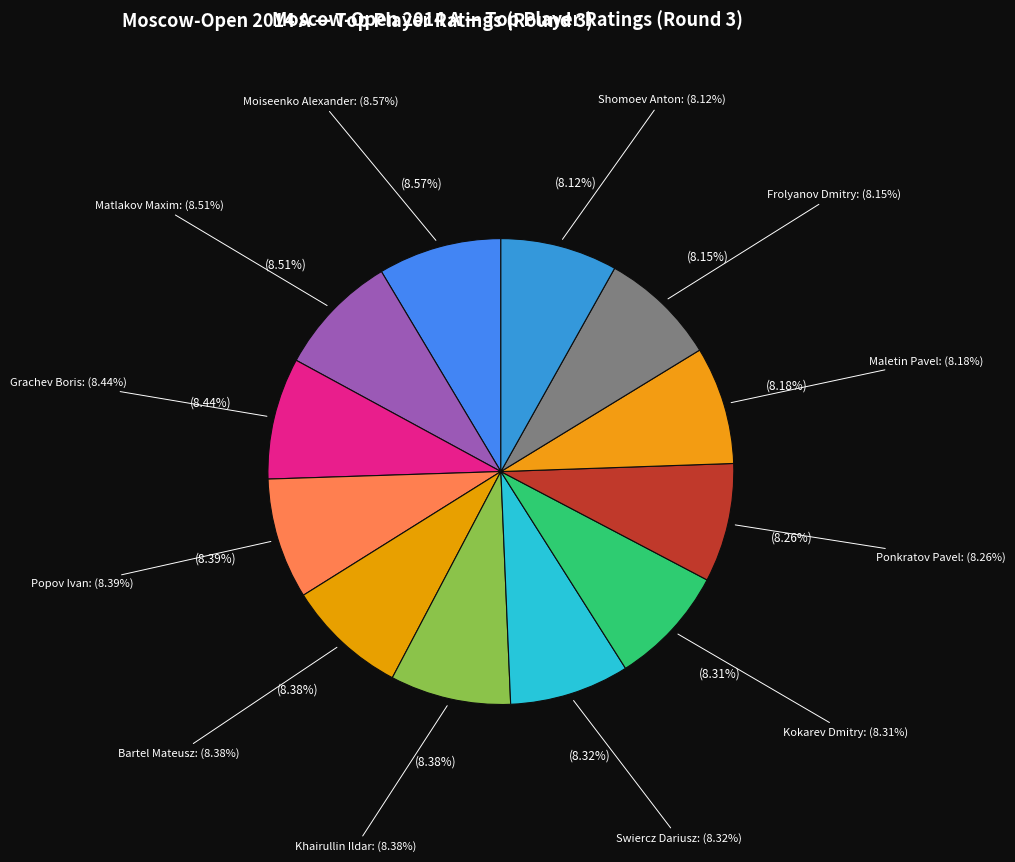

How many slices are in this pie chart?

12